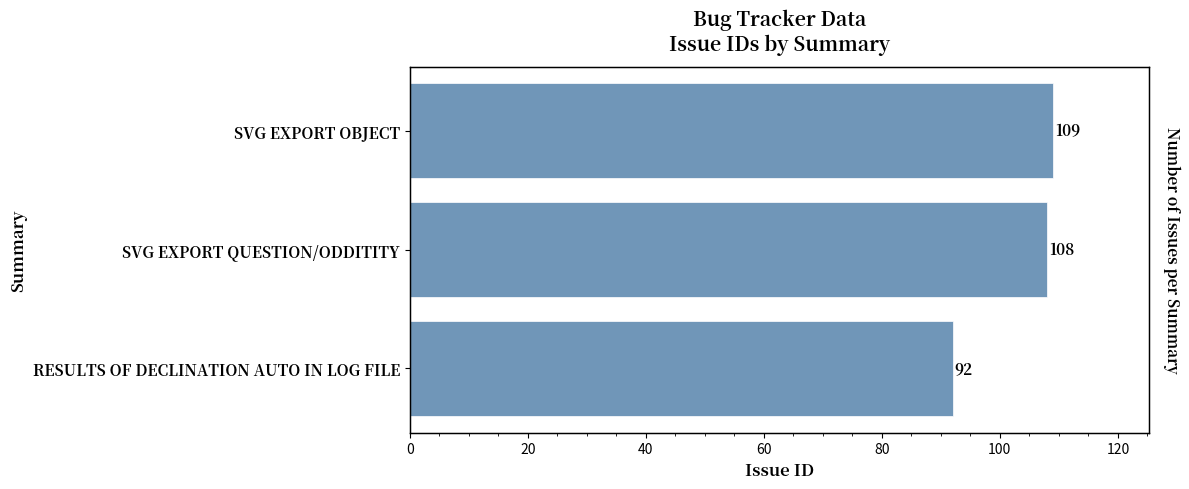

What is the average value?

103